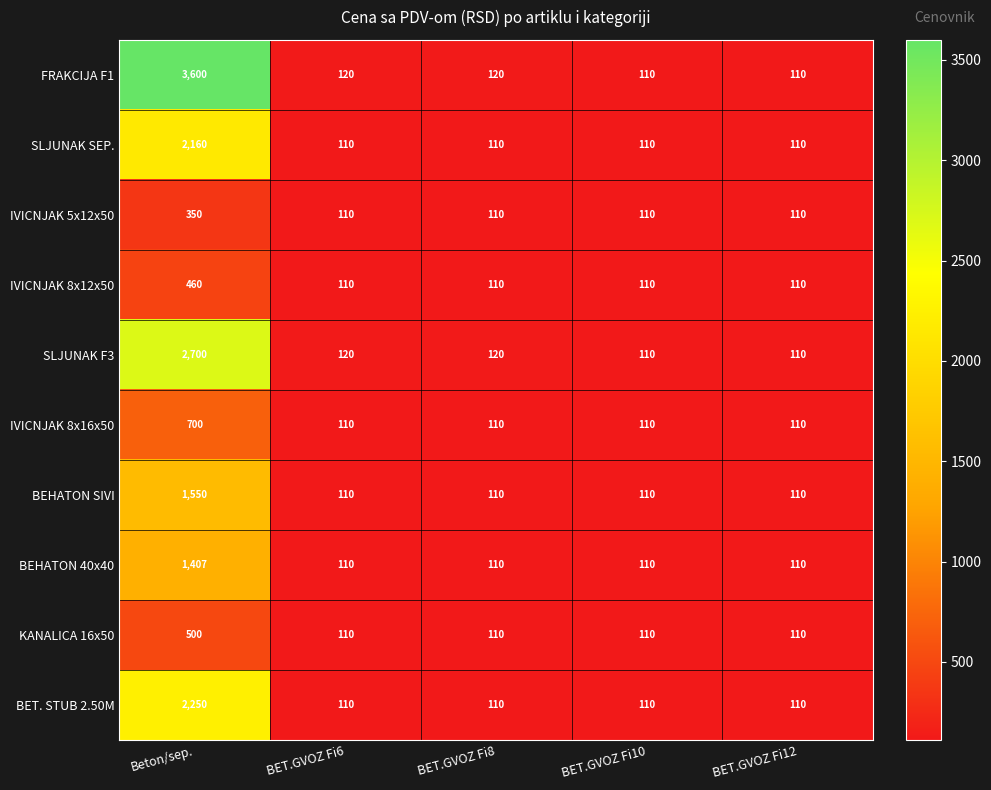

The value of SLJUNAK SEP. at BET.GVOZ Fi6 is 110. True or false?

True